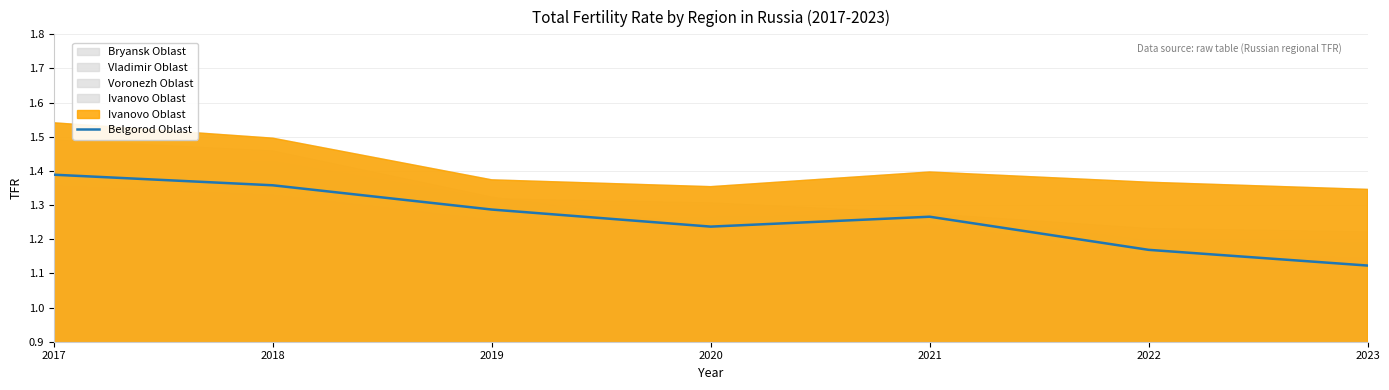

Between 2017 and 2020, which is larger?

2017